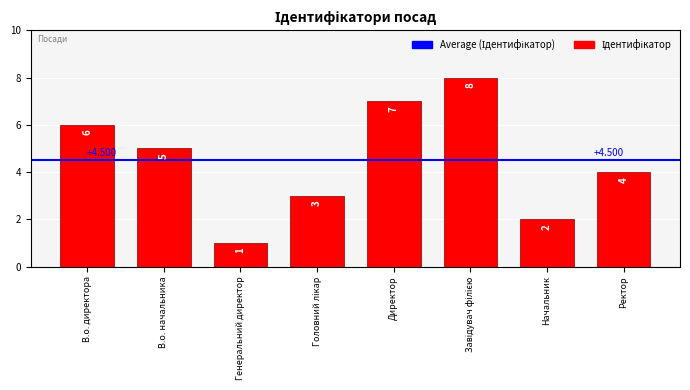

Between Директор and В.о. директора, which is larger?

Директор